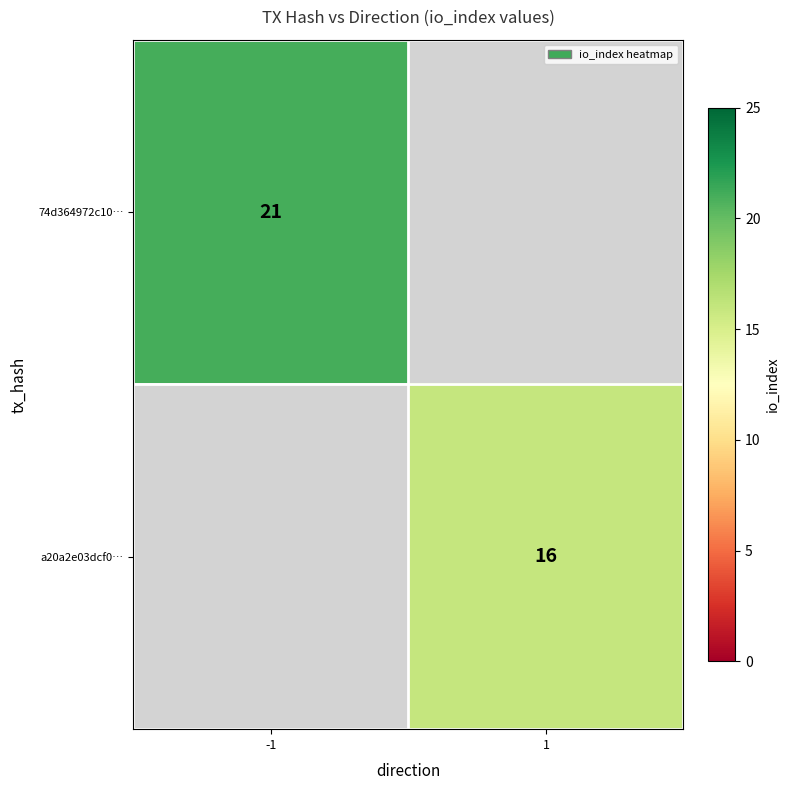

The value of a20a2e03dcf0… at 1 is 25.2. True or false?

False